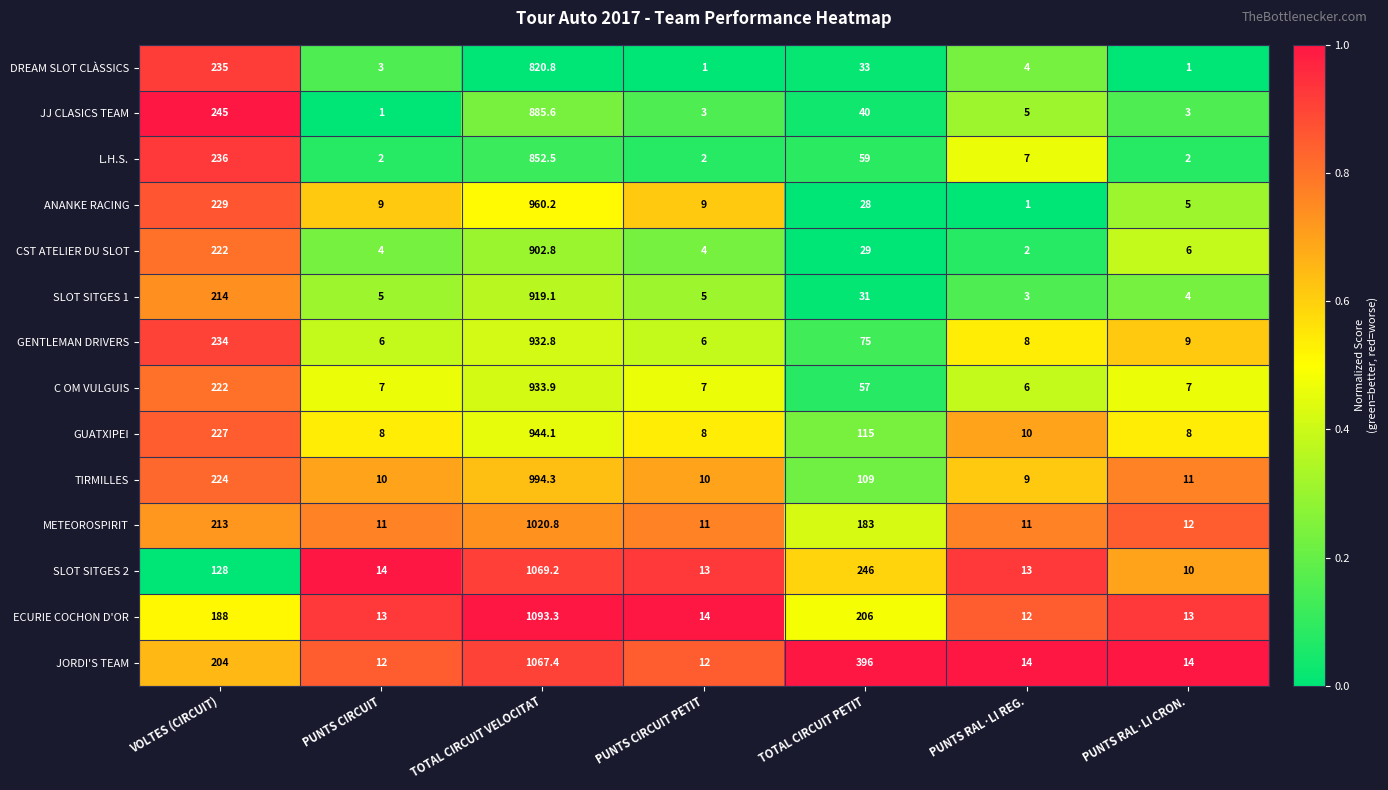

What is the highest value of the JJ CLASICS TEAM series?

885.6